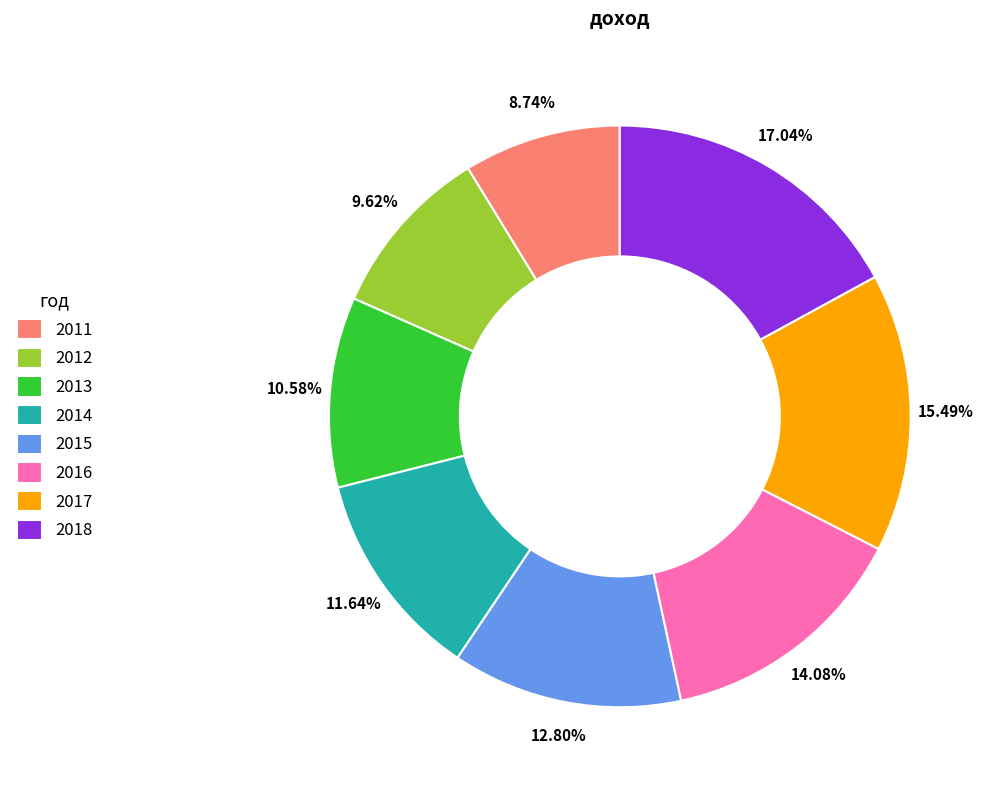

Is there any slice that represents more than half of the pie?

No